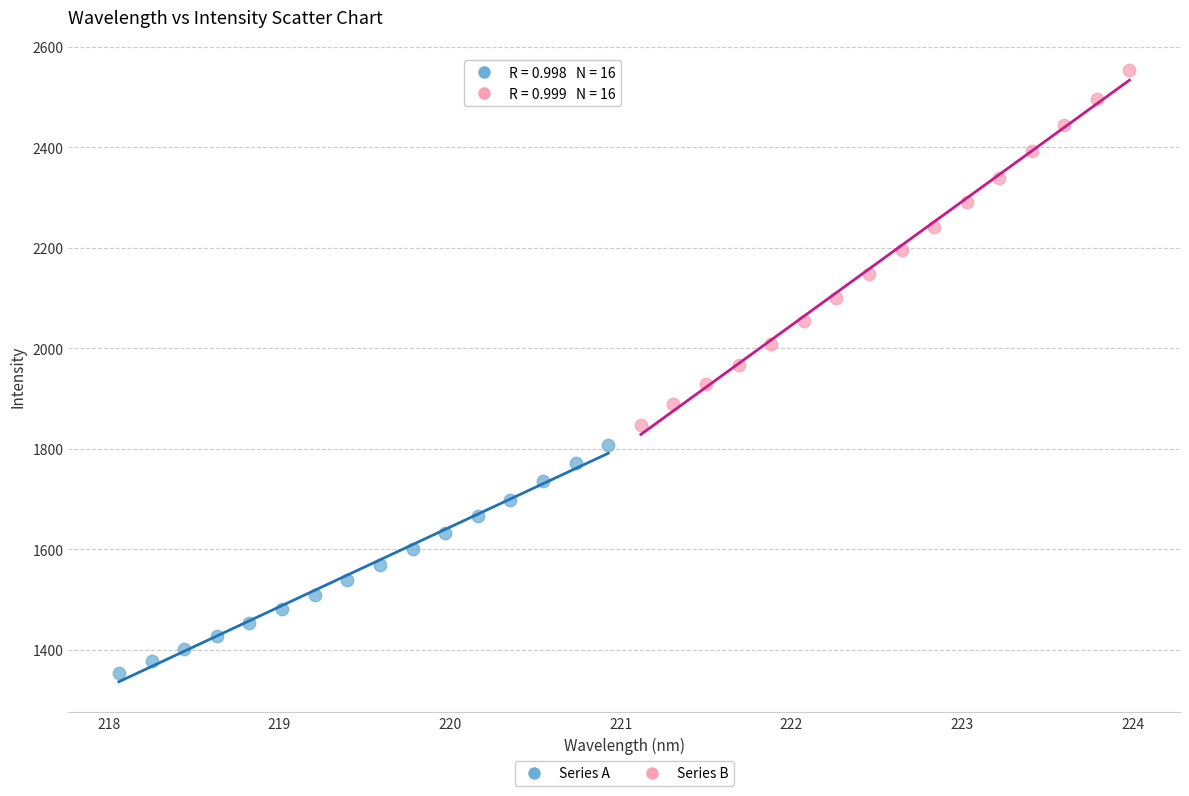

Which series contains the lowest Y value?

Series A